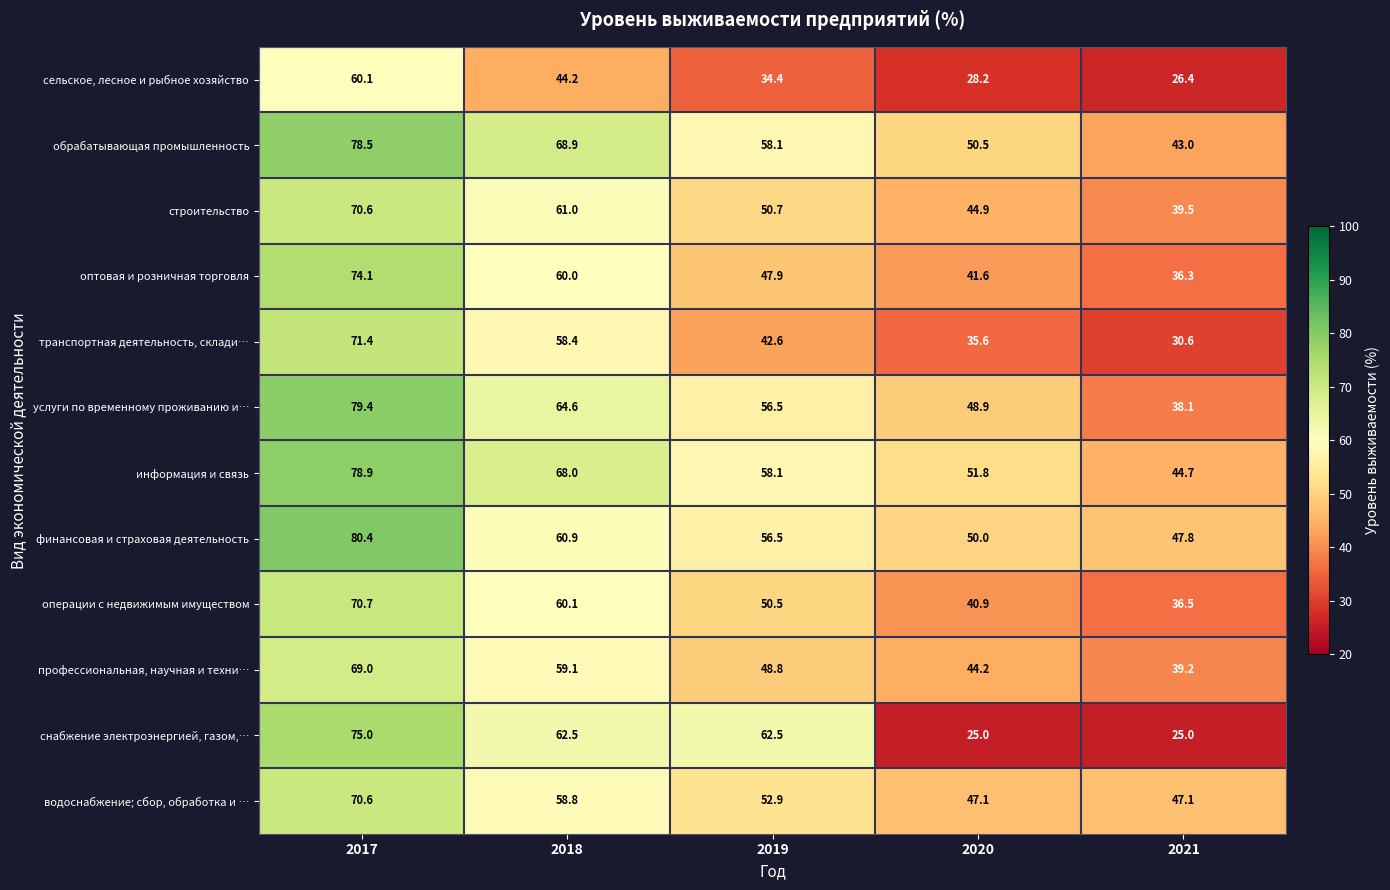

What is the approximate value of финансовая и страховая деятельность at 2019?

56.5